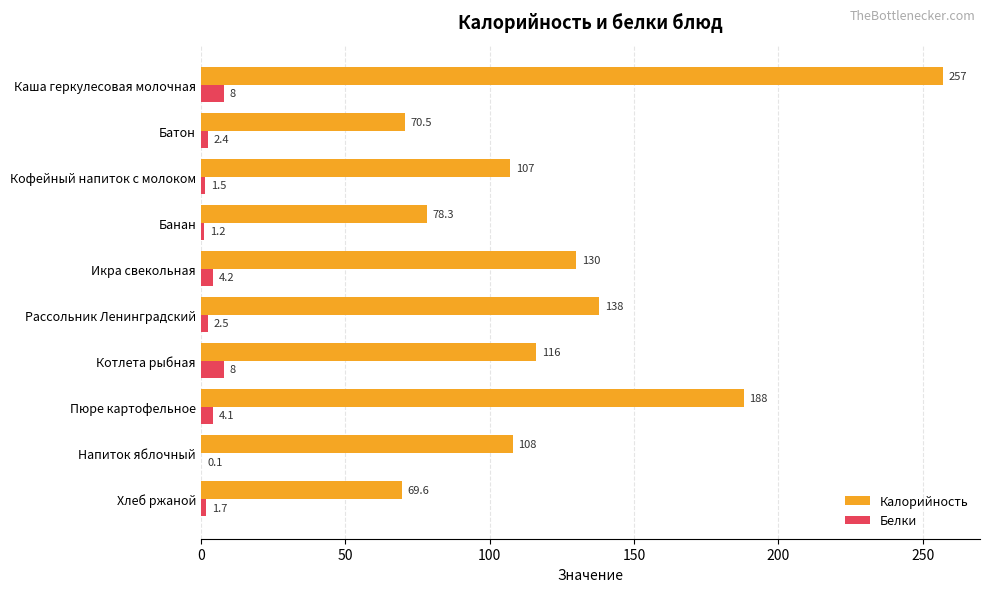

What is the greatest value displayed?

257.0